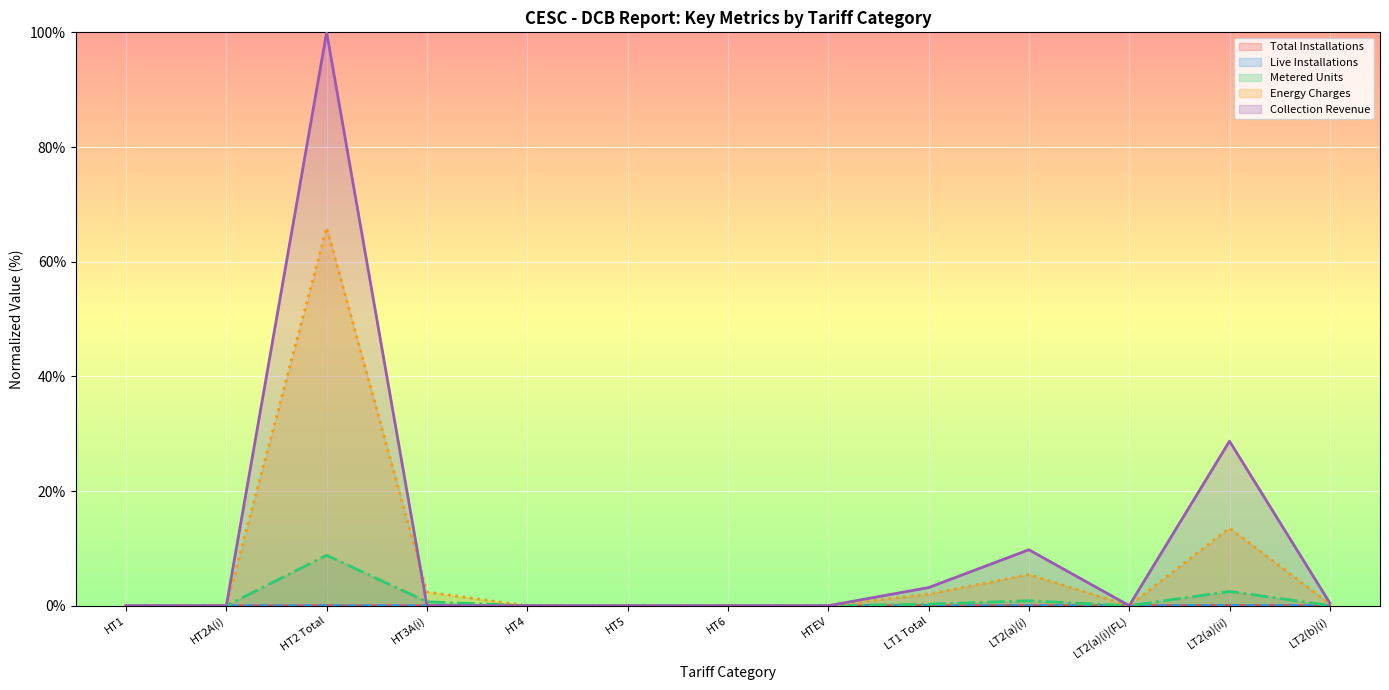

Which series has the largest total across all categories?

Collection Revenue